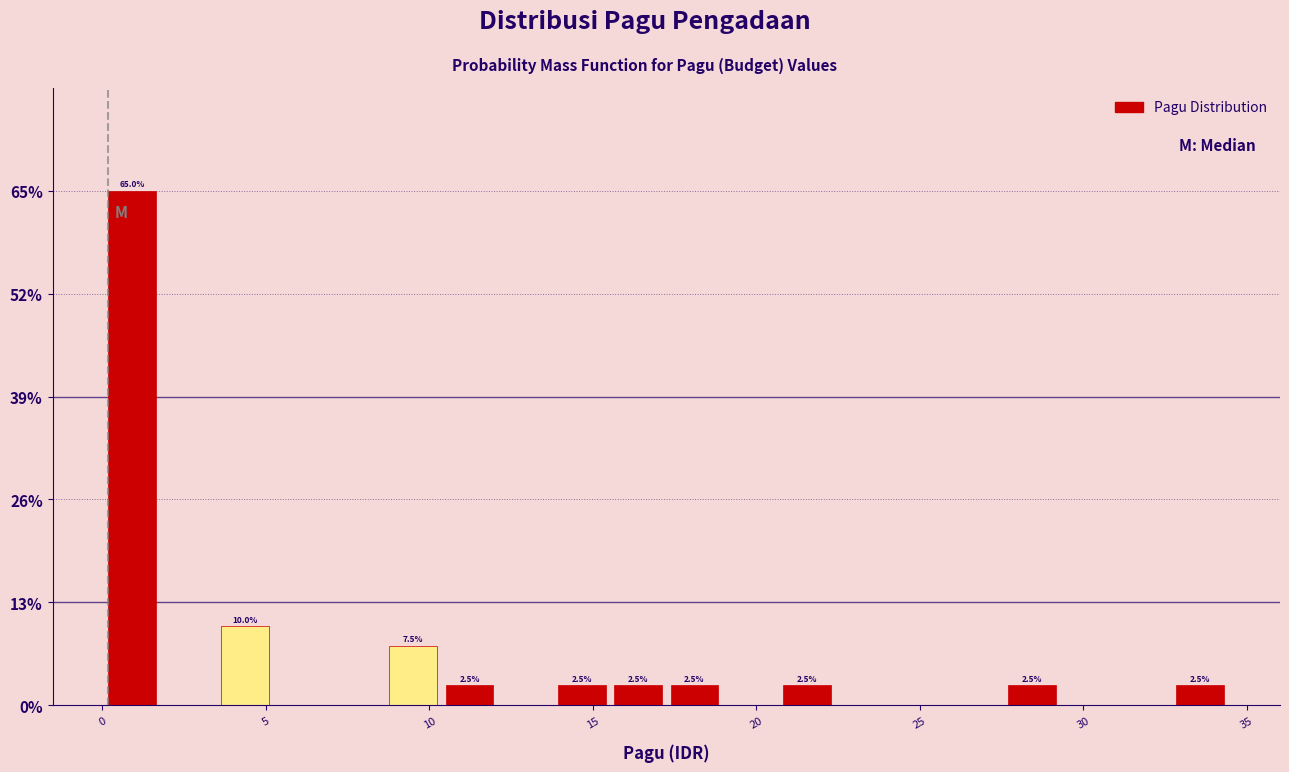

Read against the x-axis, roughly where is the centre of the tallest bar?

1.0